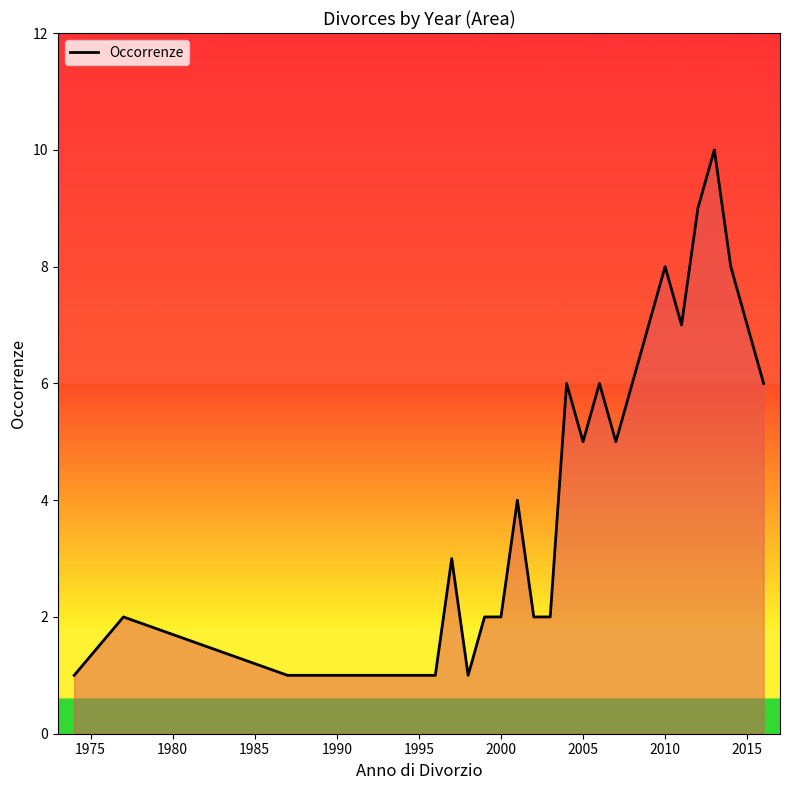

What is the difference between the maximum and minimum values?

9